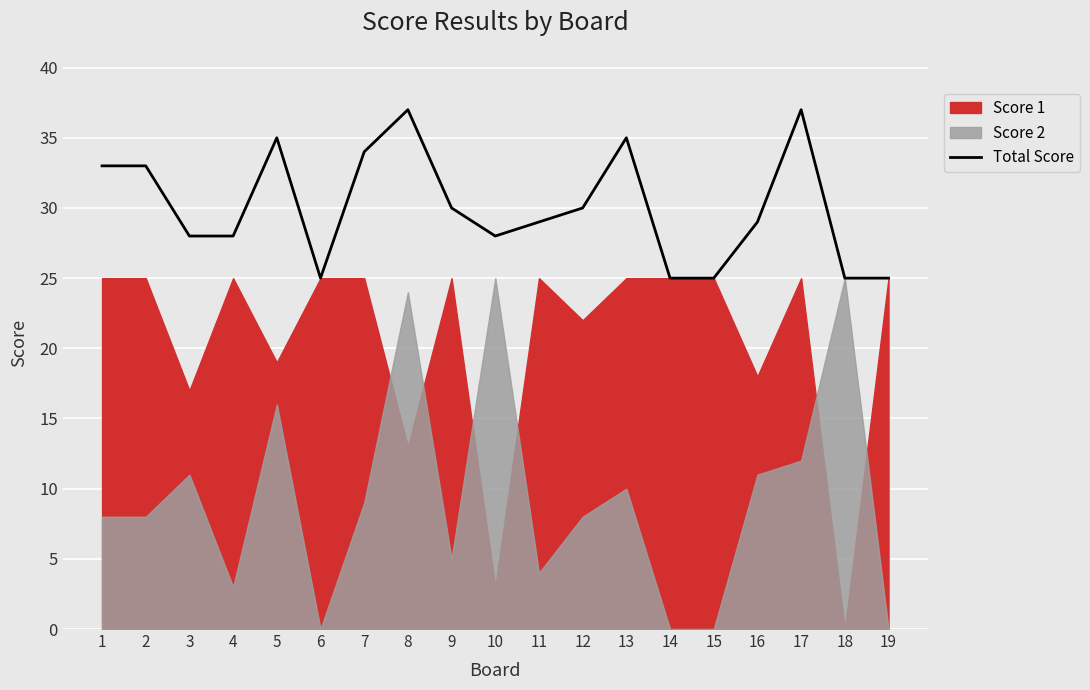

List the labels in order of value, smallest first.

6, 14, 15, 18, 19, 3, 4, 10, 11, 16, 9, 12, 1, 2, 7, 5, 13, 8, 17